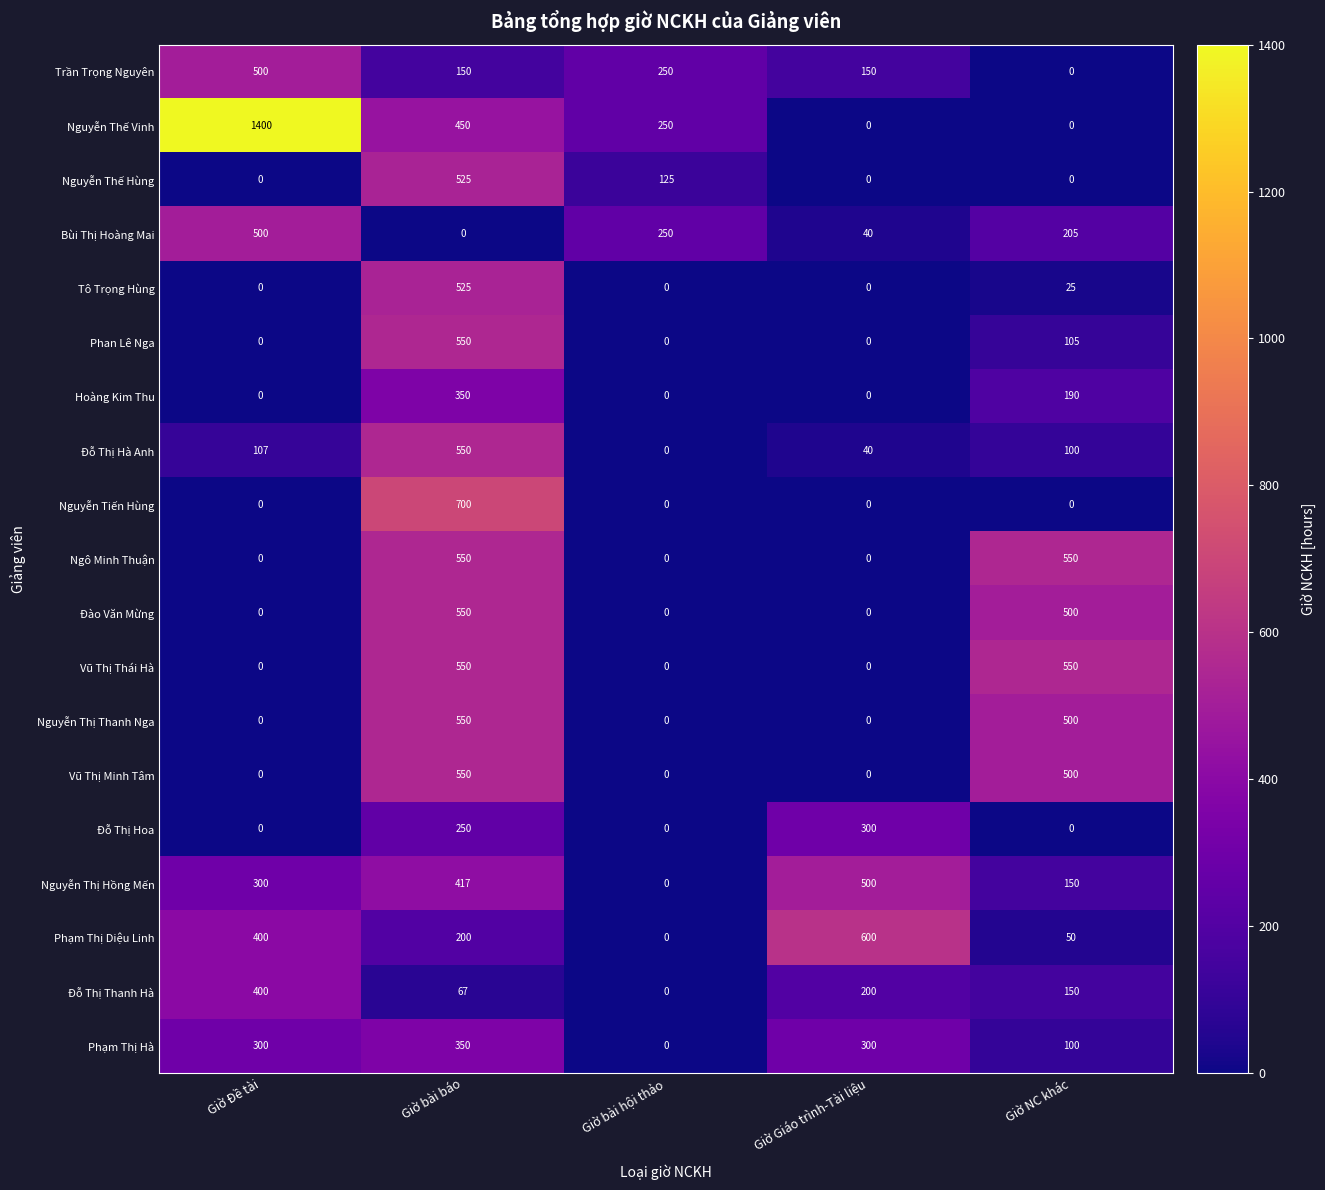

List the labels in order of Đỗ Thị Thanh Hà value, largest first.

Giờ Đề tài, Giờ Giáo trình-Tài liệu, Giờ NC khác, Giờ bài báo, Giờ bài hội thảo